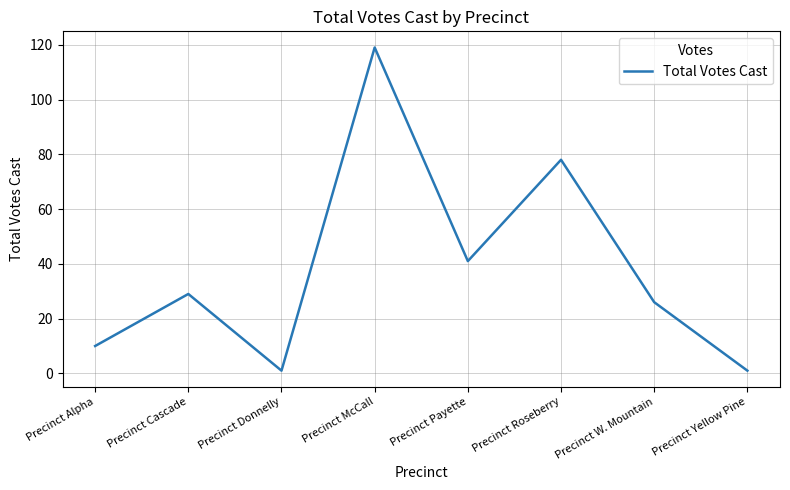

True or false: there are more than 1 points higher than both neighbors.

True